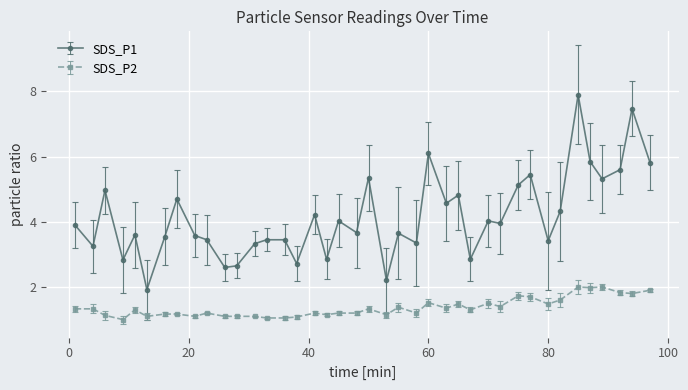

Which series has the largest total across all categories?

SDS_P1